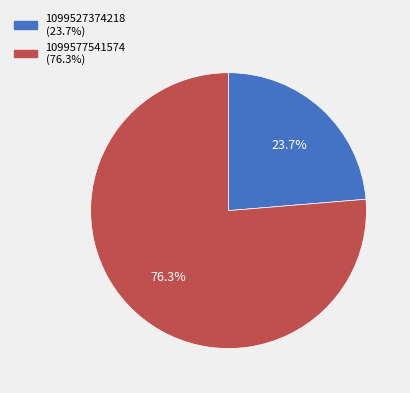

What percentage is the 1099527374218 slice, to the nearest percent?

24%